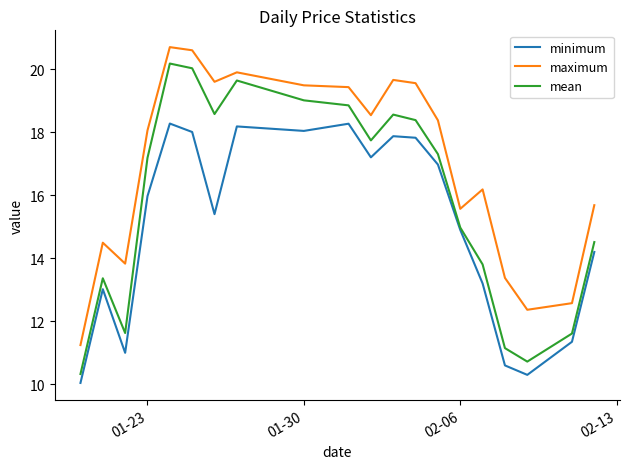

Which series has the largest total across all categories?

maximum